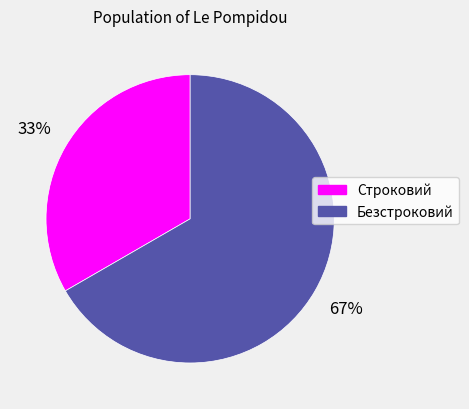

To the nearest percent, what is the combined percentage of Безстроковий and Строковий?

100%